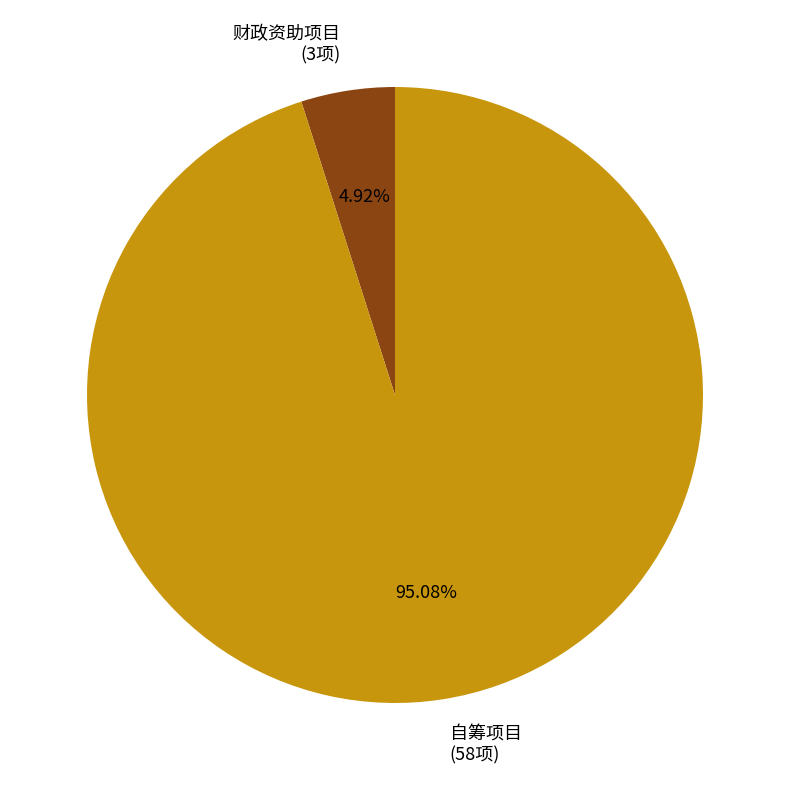

To the nearest percent, what is the difference between the 财政资助项目 and 自筹项目 slice percentages?

90%